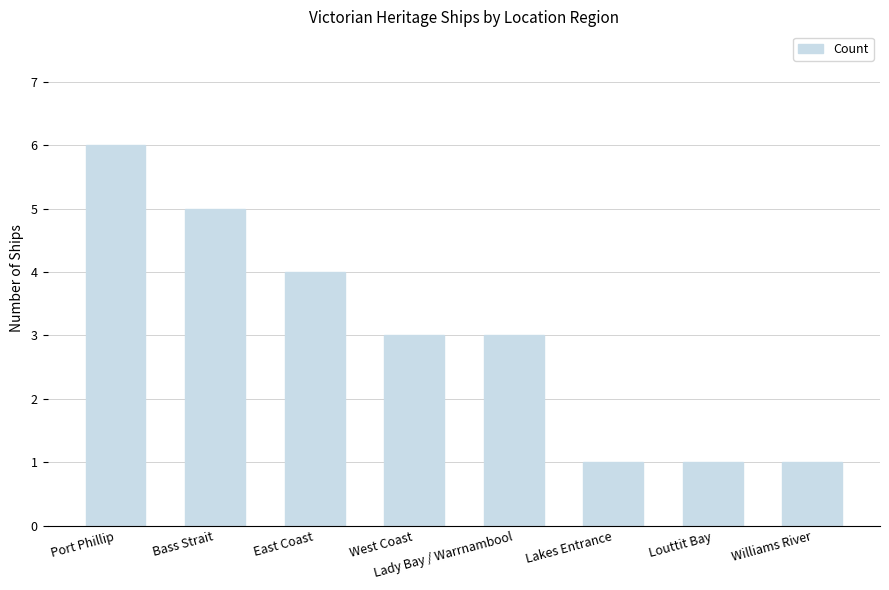

What is the difference between the maximum and minimum values?

5